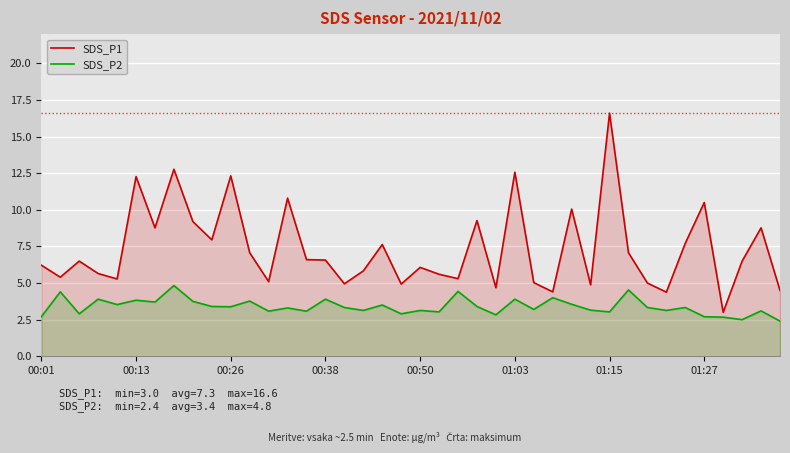

True or false: SDS_P2 and SDS_P1 cross at least once.

False